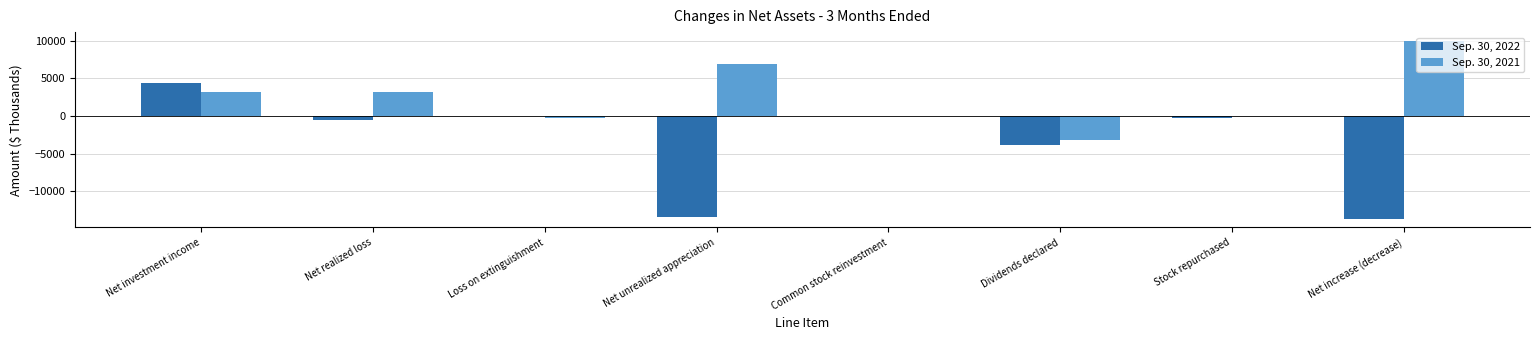

At which category does the chart reach its peak across all series?

Net increase (decrease)